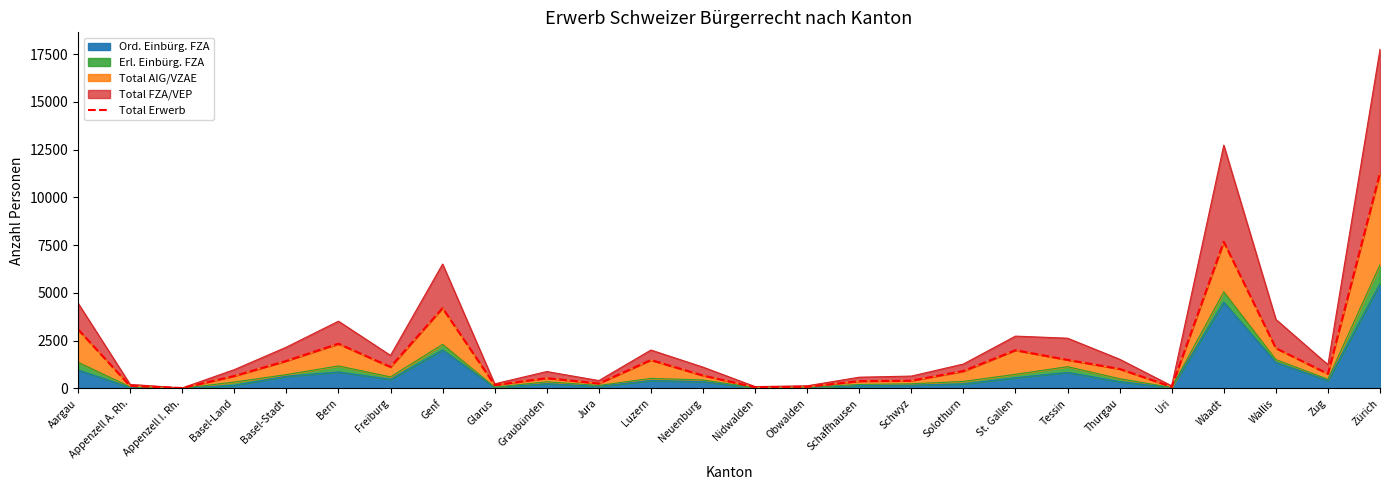

Reading left to right, transcribe all the data shown in this chart.

3096	128	20	651	1439	2342	1126	4205	173	537	256	1486	674	60	82	380	404	912	2000	1493	1020	82	7678	2107	763	11281